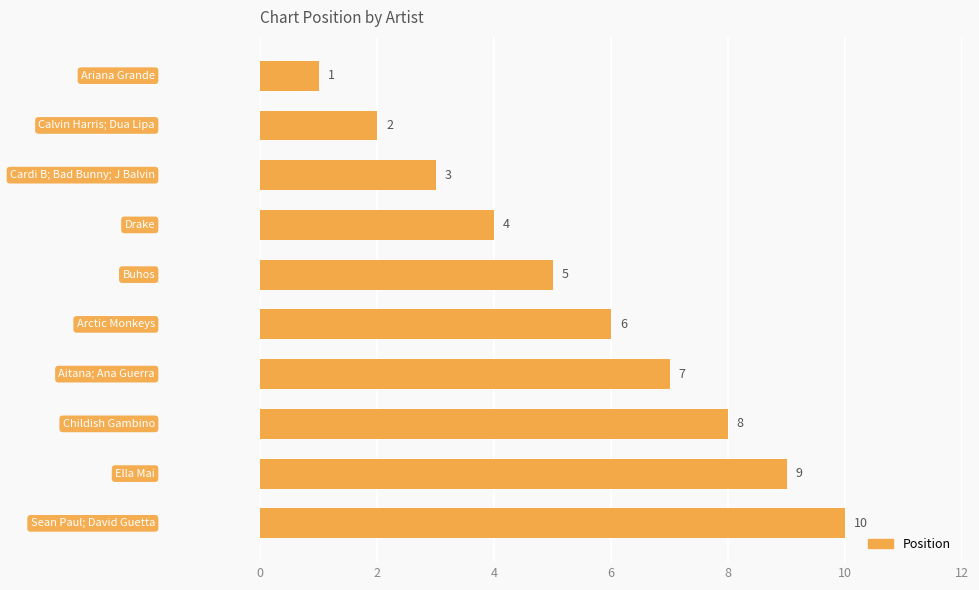

How many series are shown in this chart?

1